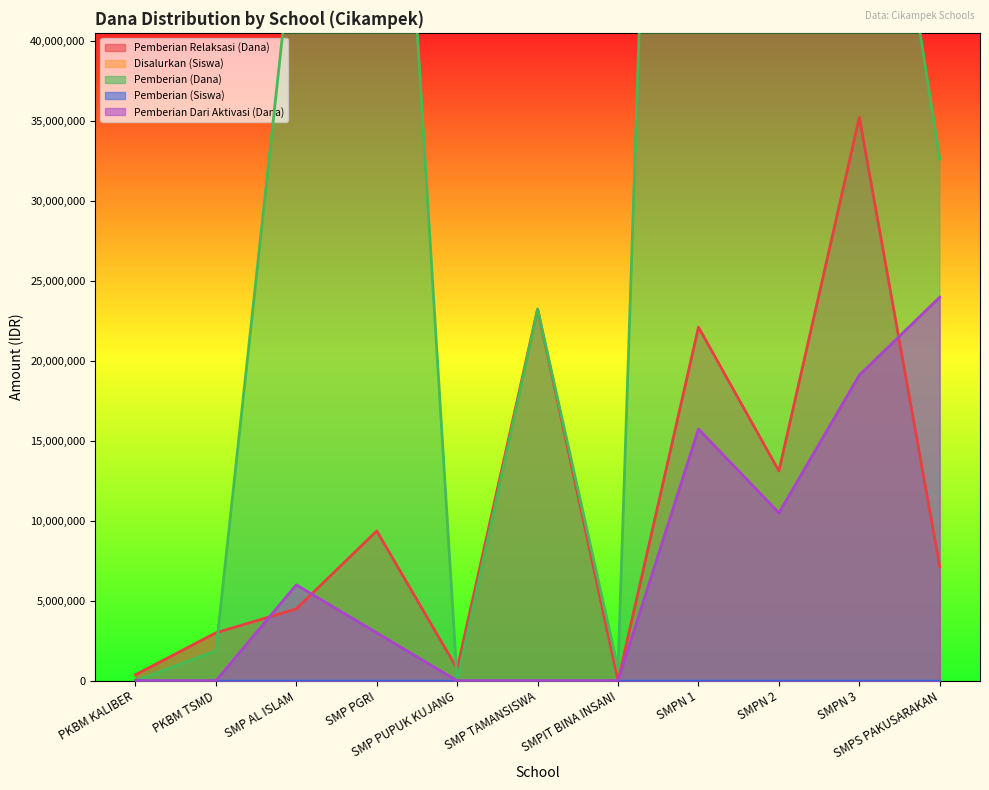

What are all the series names shown in the legend?

Pemberian Relaksasi (Dana), Disalurkan (Siswa), Pemberian (Dana), Pemberian (Siswa), Pemberian Dari Aktivasi (Dana)